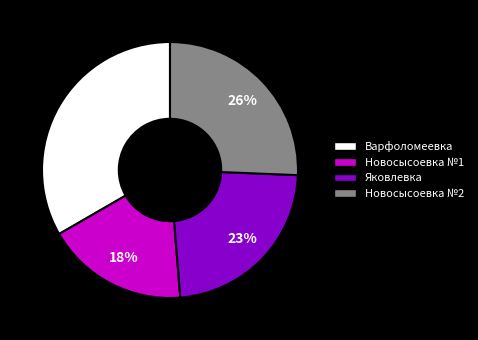

To the nearest percent, what is the average slice percentage?

25%